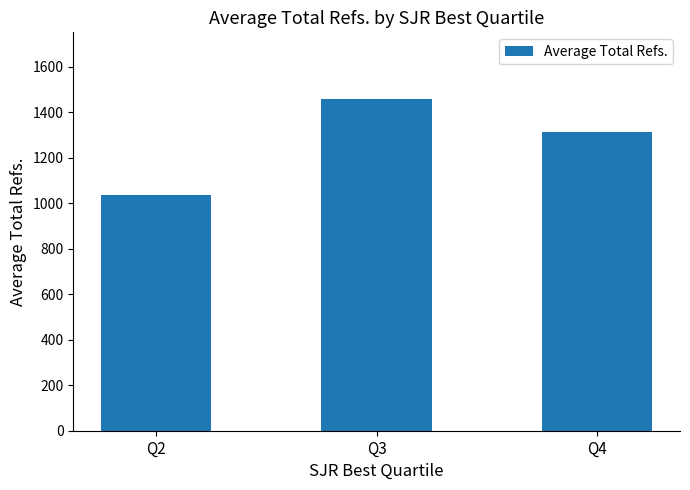

List the labels in order of value, smallest first.

Q2, Q4, Q3